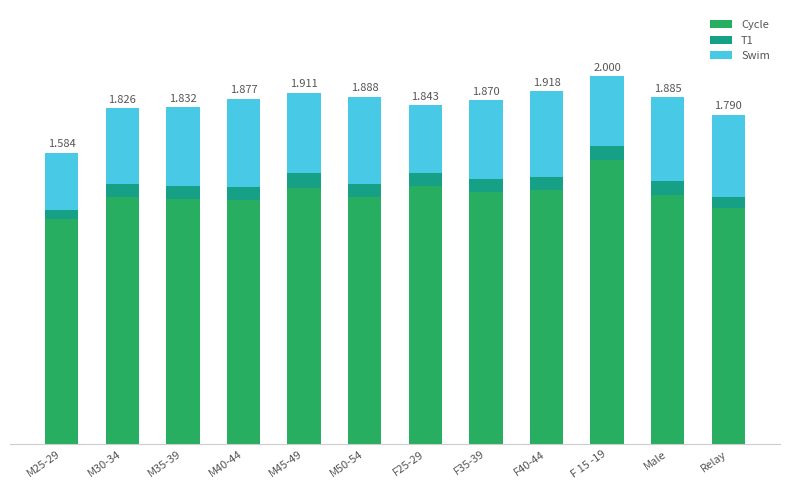

List the series in order of their peak value, highest first.

Cycle, Swim, T1